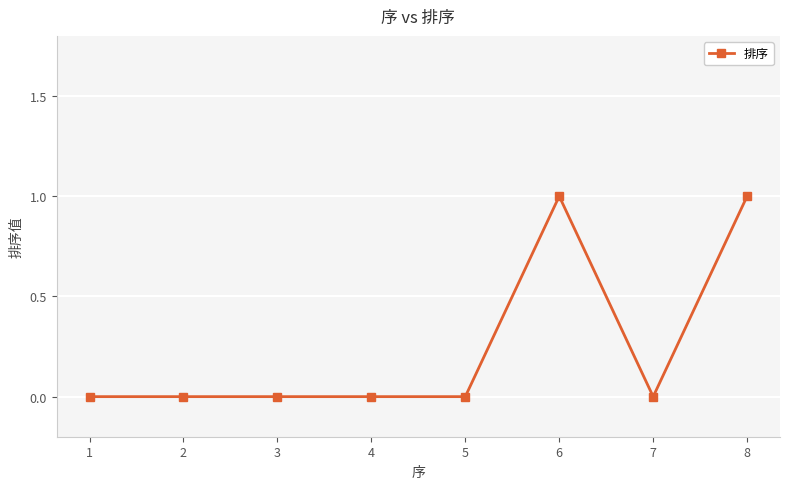

The value at 4 is 0. True or false?

True